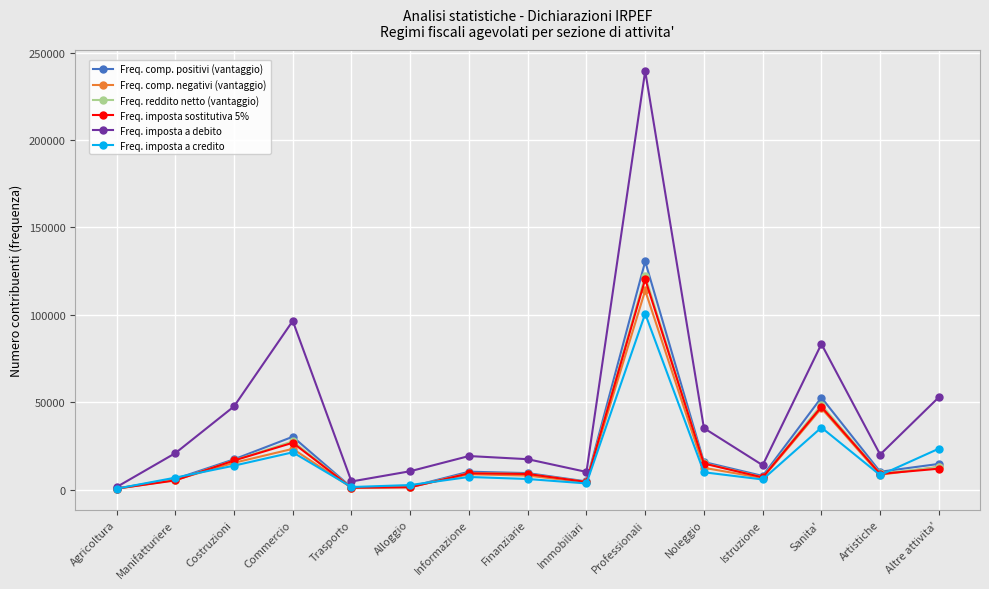

What is the smallest value displayed?

458